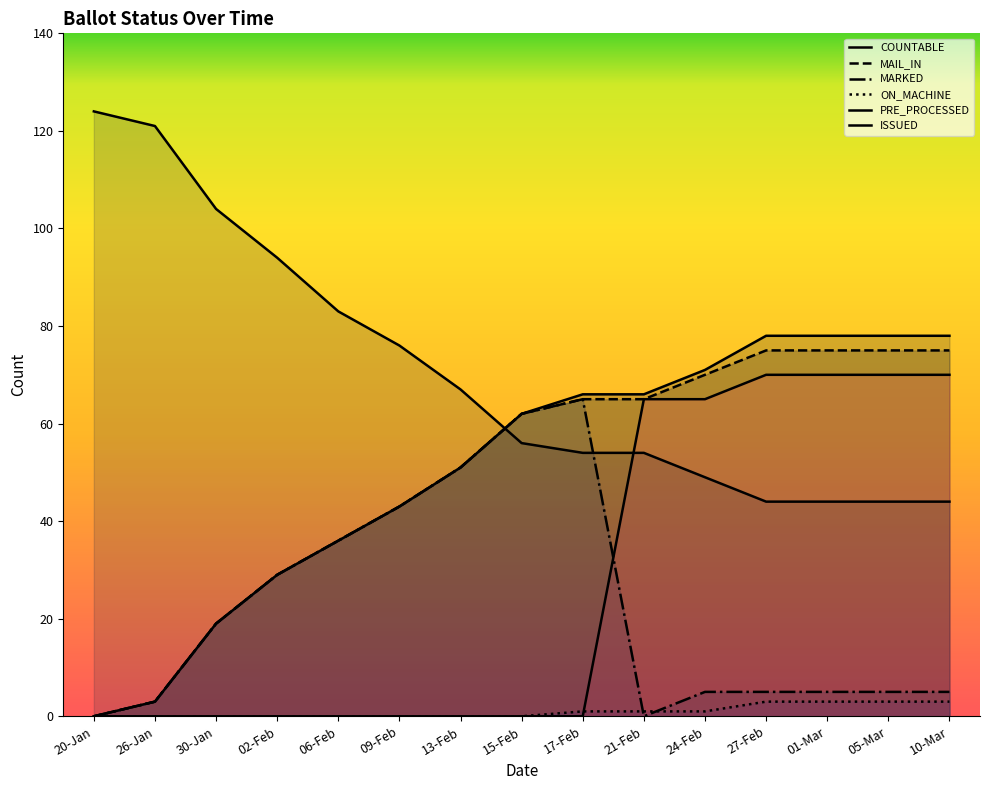

True or false: ISSUED has more than 2 points higher than both neighbors.

False